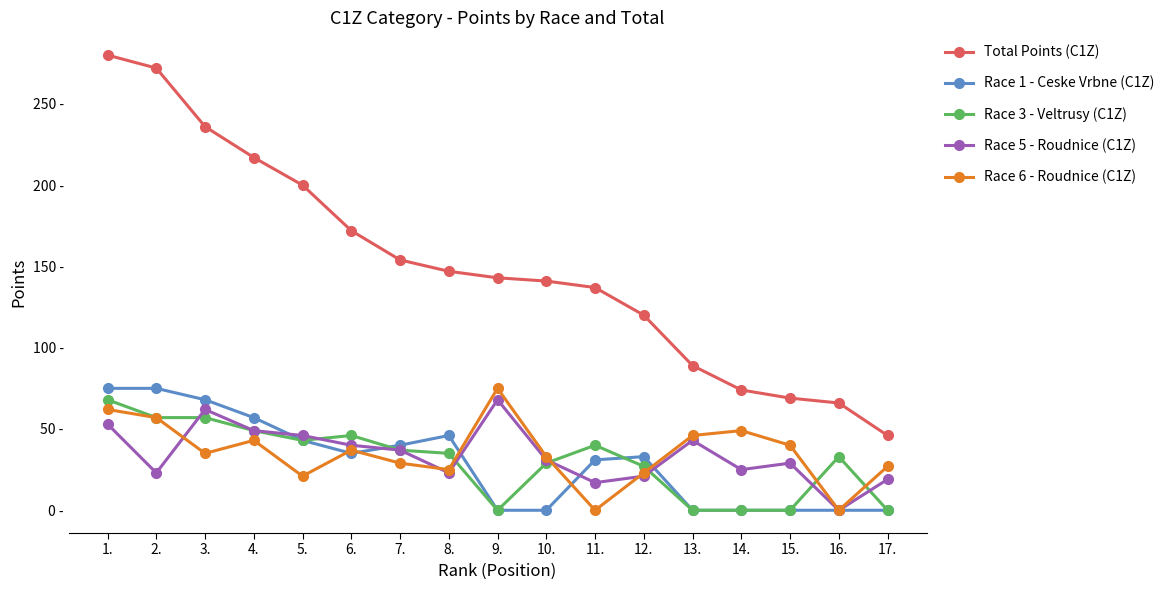

What is the average value of the Race 5 - Roudnice (C1Z) series?

34